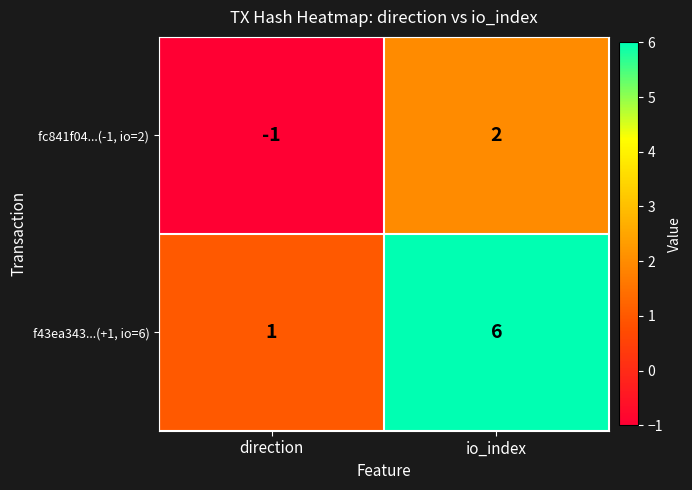

How many values in fc841f04...(-1, io=2) are above zero?

1